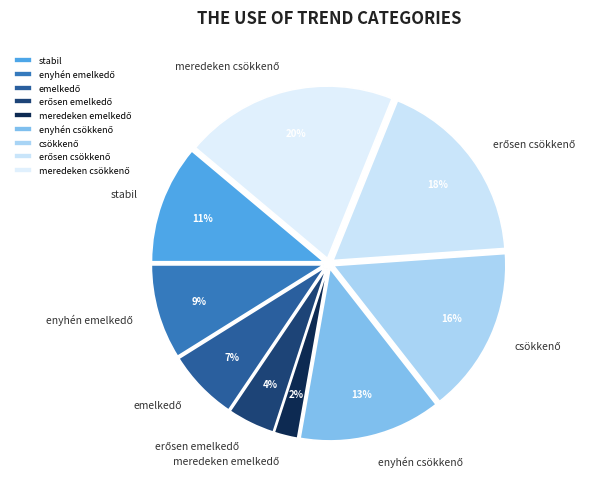

To the nearest percent, what is the difference between the largest and smallest slice percentages?

18%